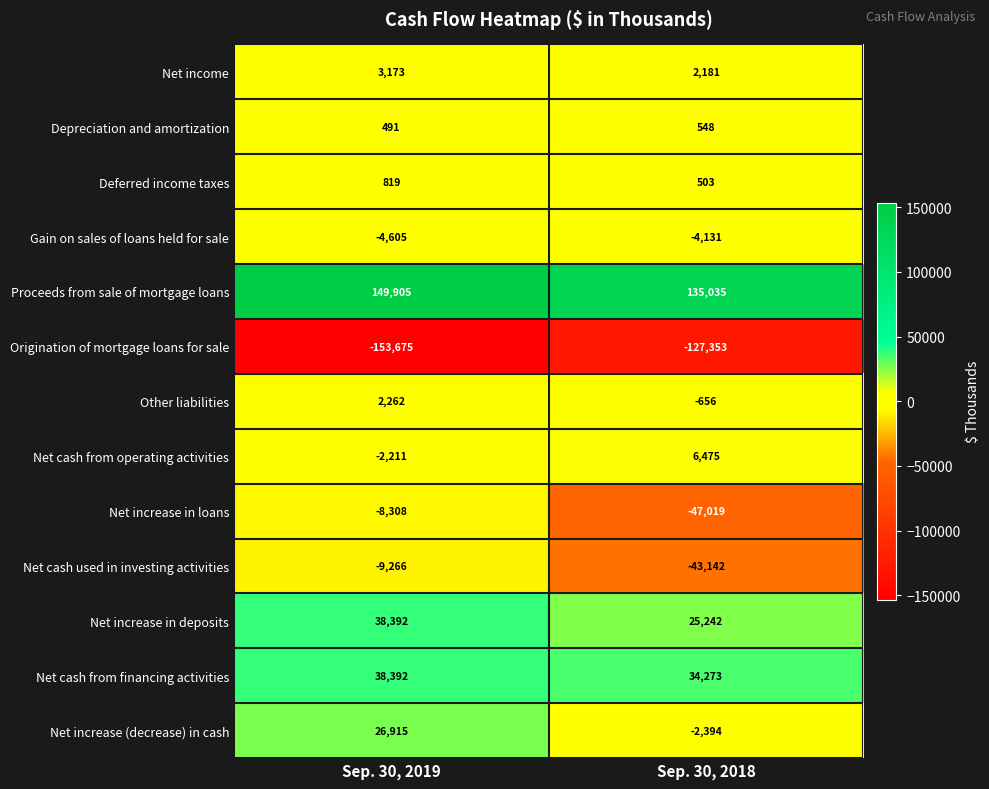

The value of Net cash from financing activities at Sep. 30, 2018 is 34273. True or false?

True